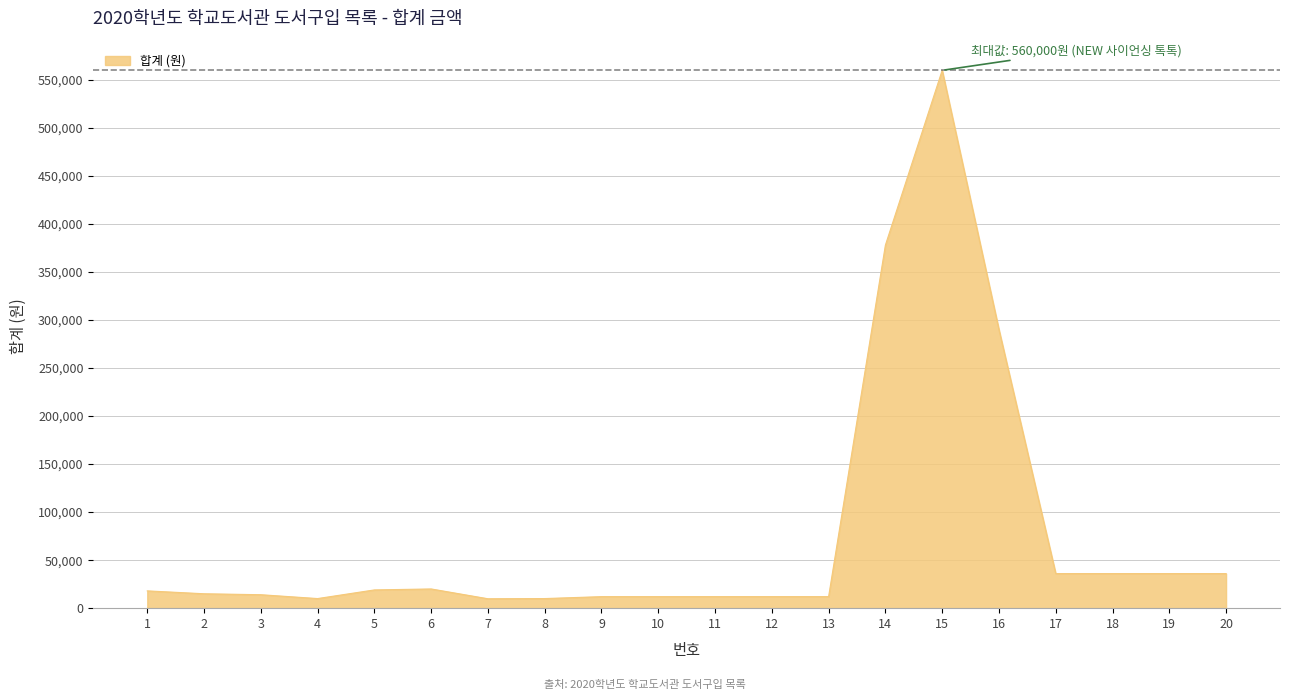

What is the greatest value displayed?

560000